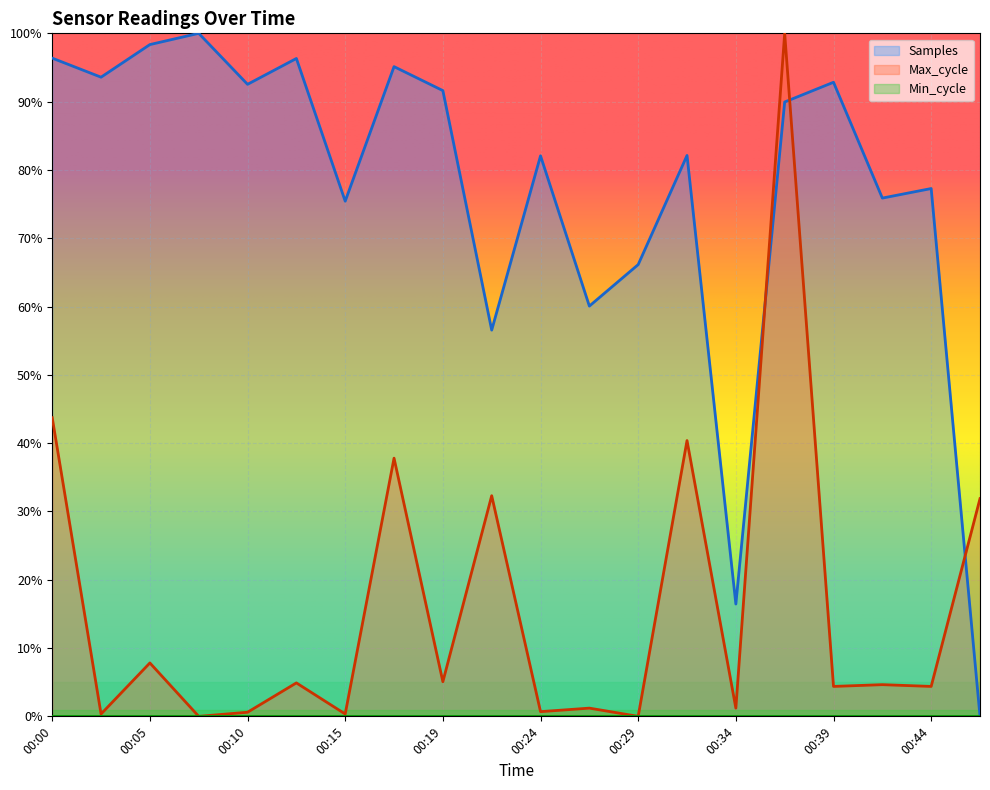

True or false: Samples has more than 2 interior local peaks.

True